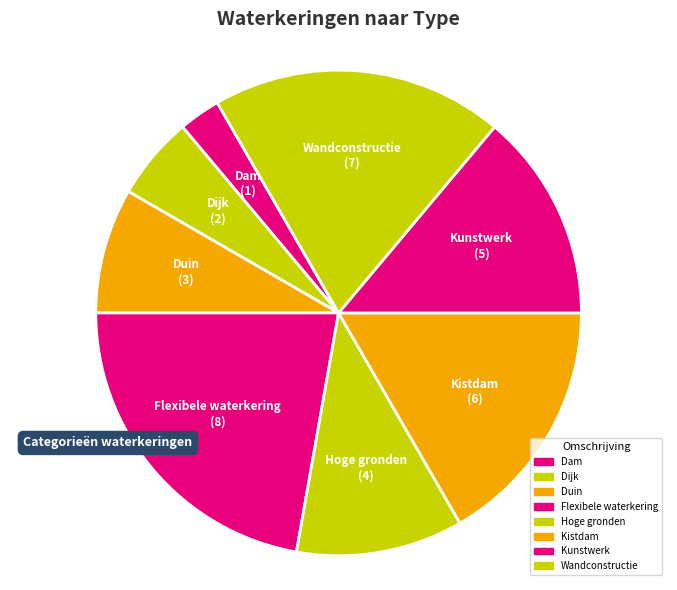

Between Duin and Kunstwerk, which is larger?

Kunstwerk